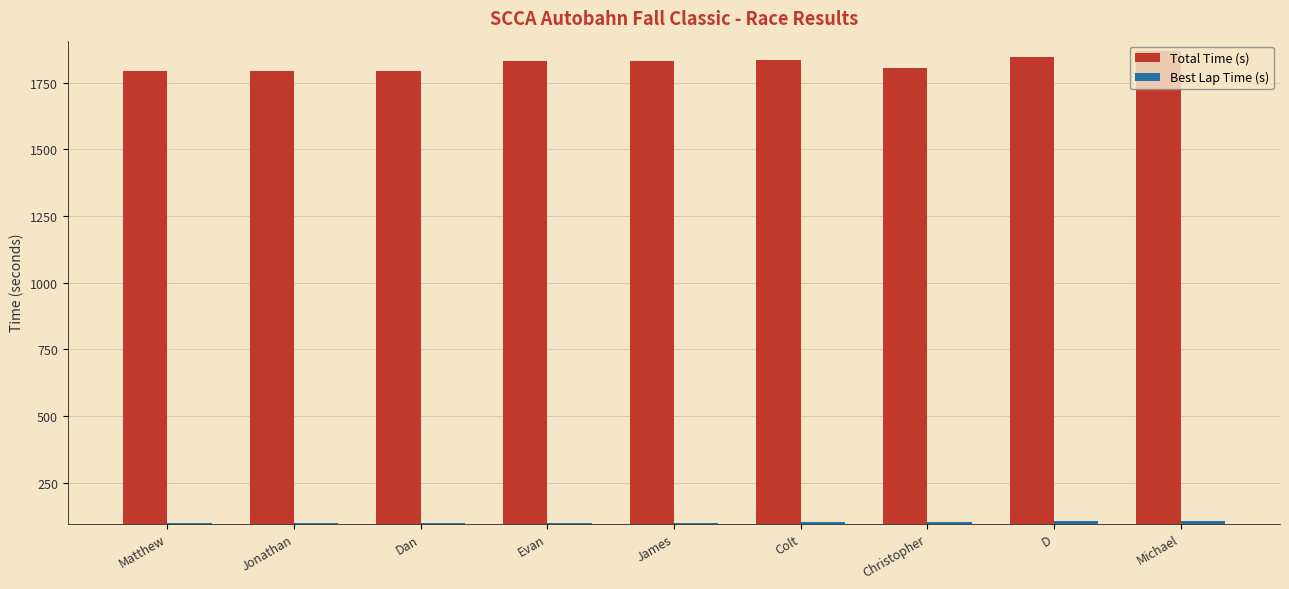

What is the label of the 7th bar from the right?

Dan